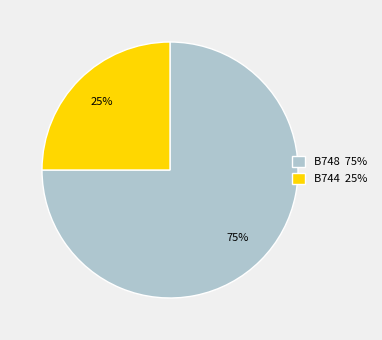

Does any single category account for the majority?

Yes